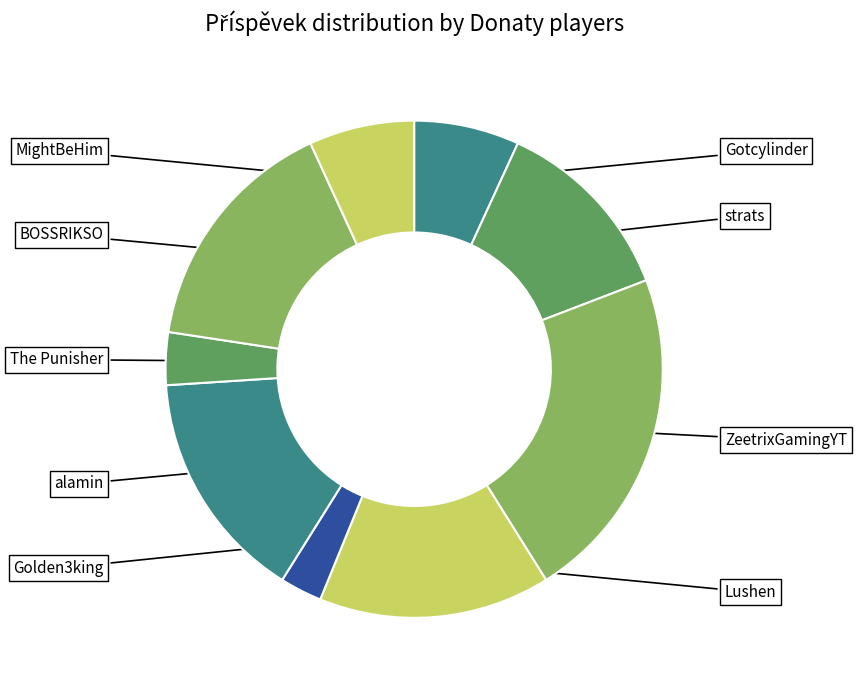

What is the largest slice in the pie chart?

ZeetrixGamingYT